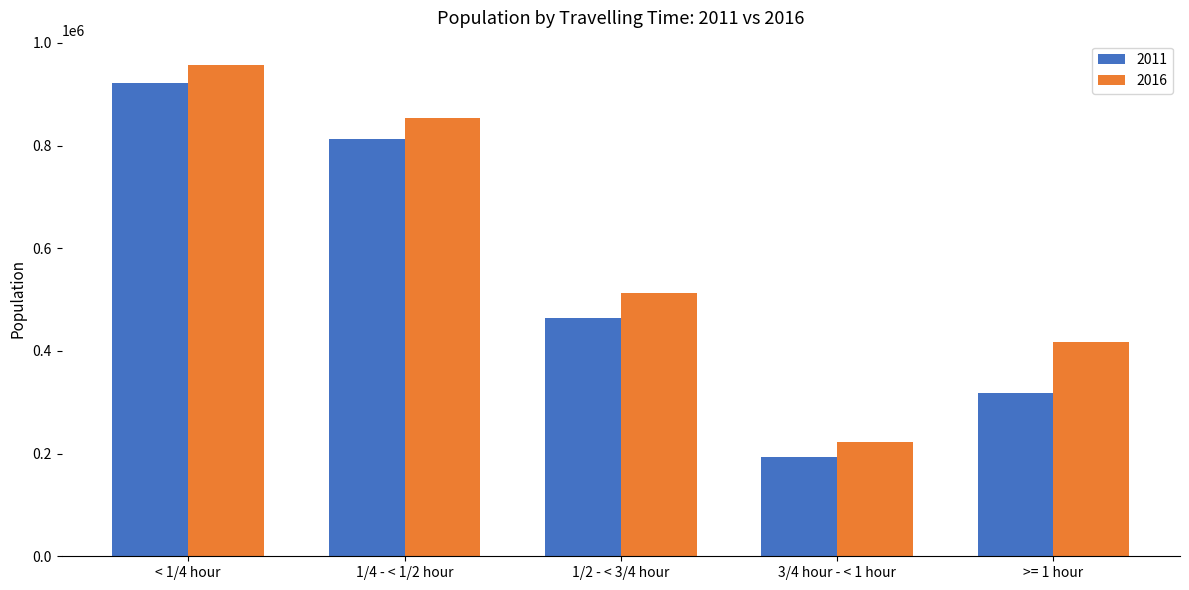

What is the greatest value displayed?

956370